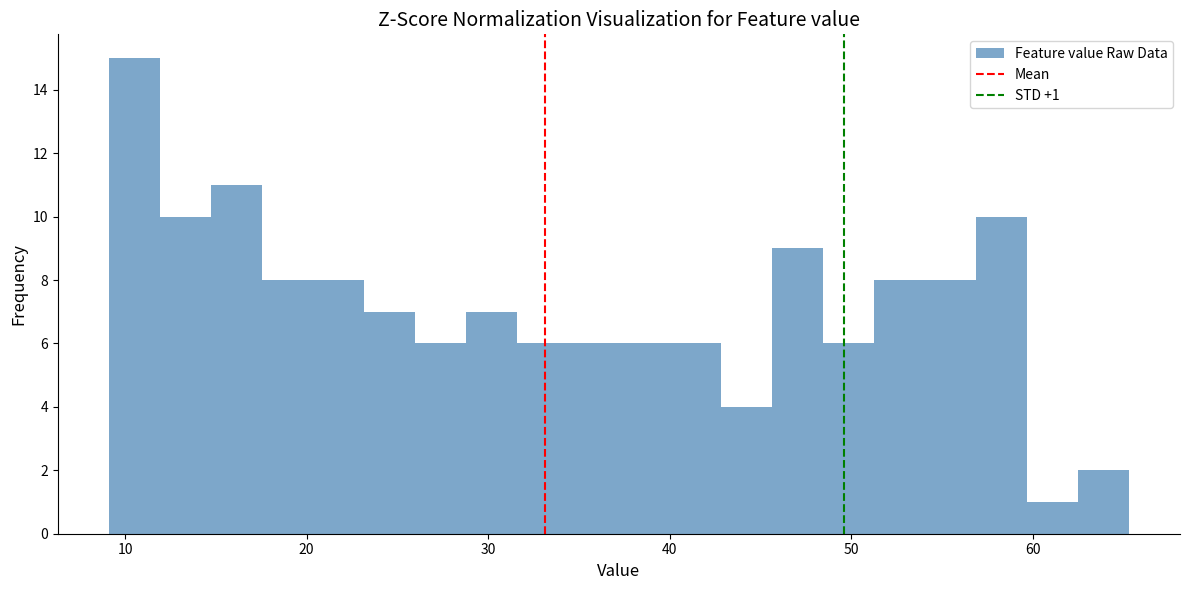

Around what value on the x-axis is the tallest bar? Give the approximate position of its centre, as read against the axis.

11